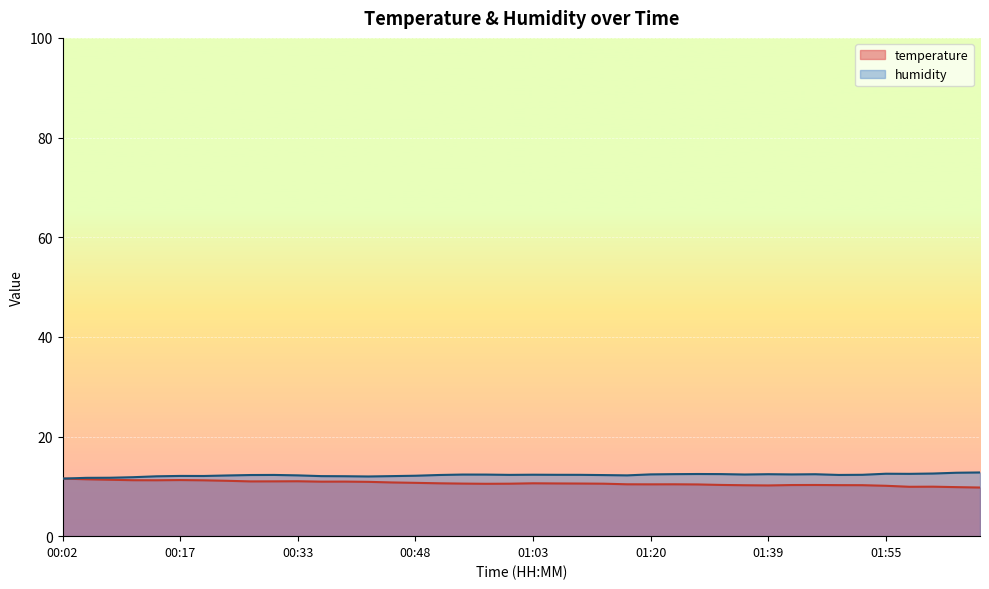

The humidity series shows 19.6 at 01:14. True or false?

False